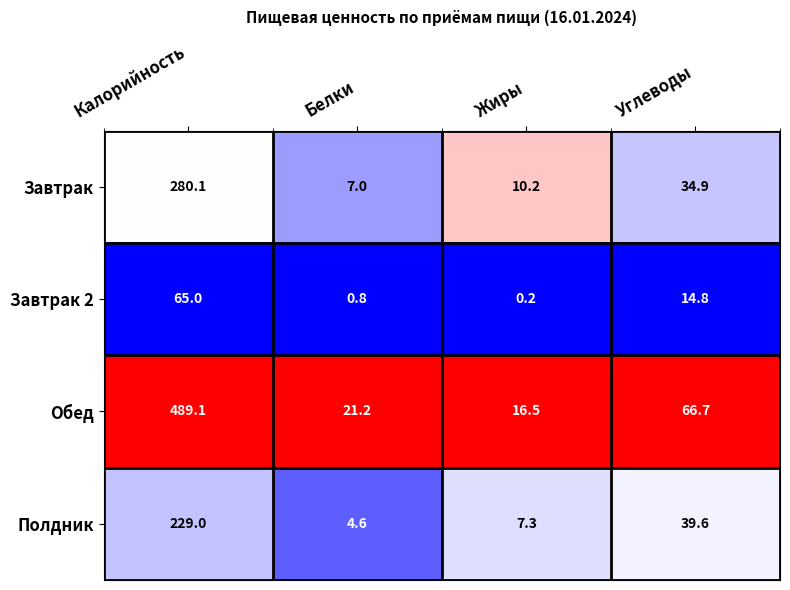

How many series are shown in this chart?

4